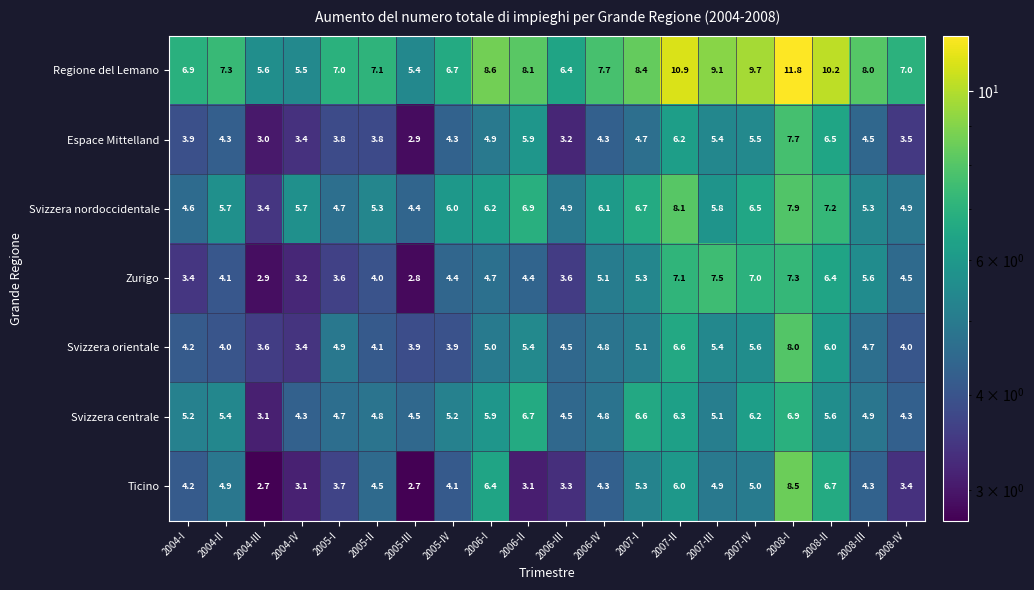

At which label is Zurigo closest to 5?

2006-IV